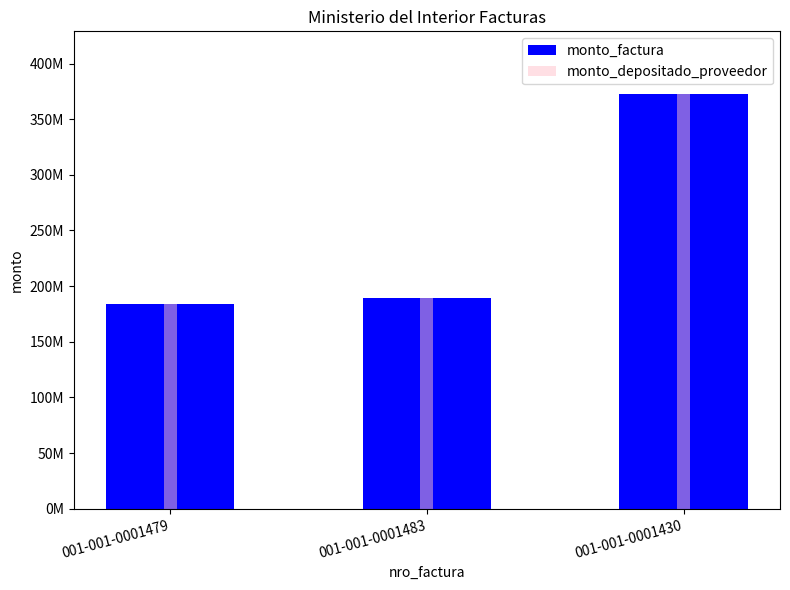

Is the value of monto_depositado_proveedor at 001-001-0001479 greater than the value of monto_factura at 001-001-0001430?

No